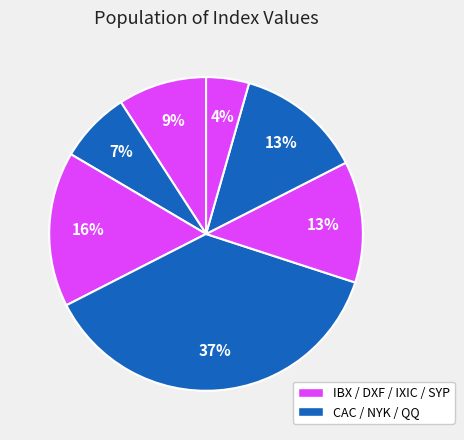

What is the smallest slice in the pie chart?

SYP